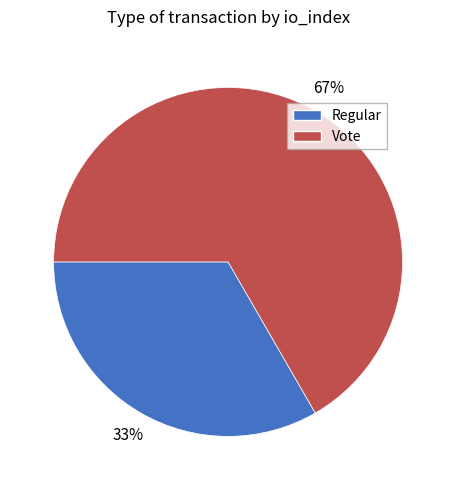

To the nearest percent, what is the combined percentage of Vote and Regular?

100%